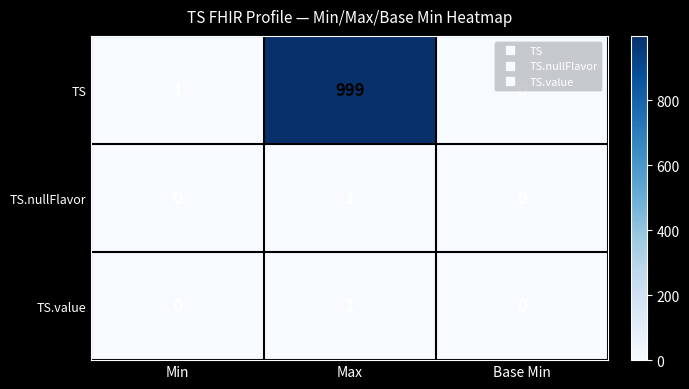

Rank the categories by TS value from highest to lowest.

Max, Min, Base Min